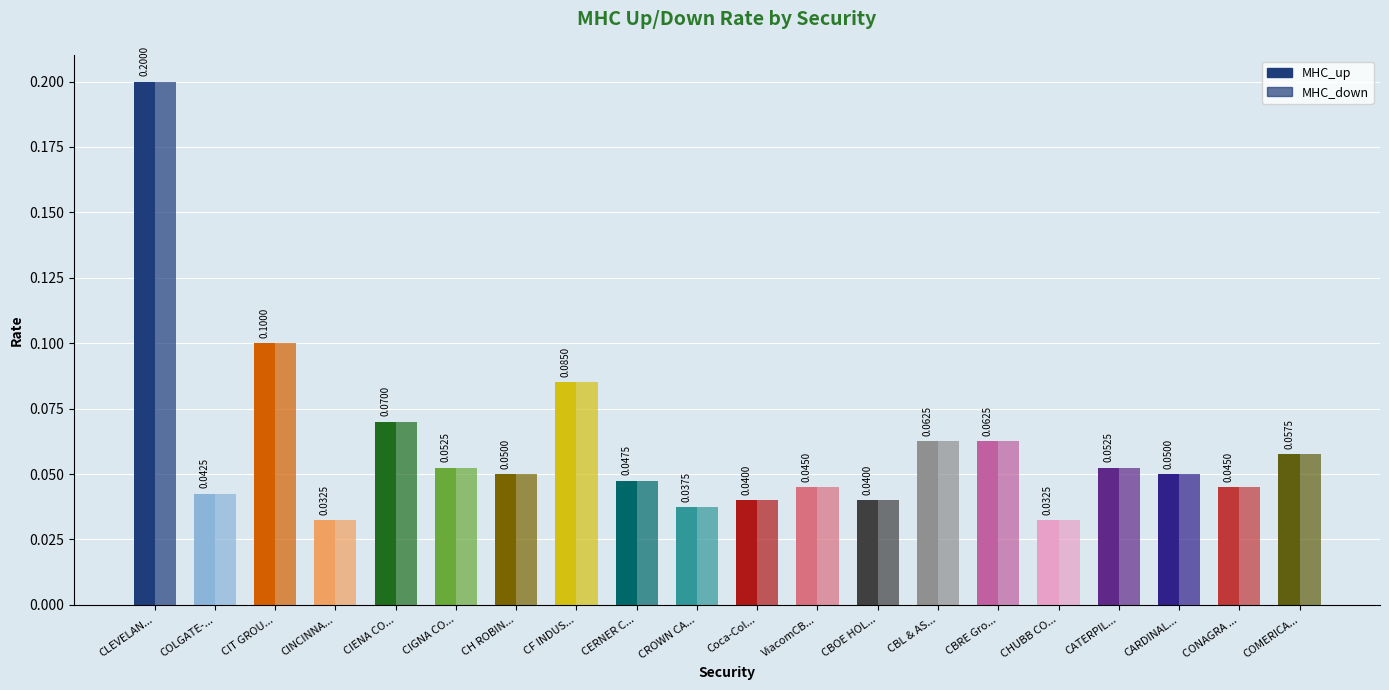

Reading right to left, extract all data points from this chart.

MHC_up: COMERICA...=0.1	CONAGRA ...=0.0	CARDINAL...=0.1	CATERPIL...=0.1	CHUBB CO...=0.0	CBRE Gro...=0.1	CBL & AS...=0.1	CBOE HOL...=0.0	ViacomCB...=0.0	Coca-Col...=0.0	CROWN CA...=0.0	CERNER C...=0.0	CF INDUS...=0.1	CH ROBIN...=0.1	CIGNA CO...=0.1	CIENA CO...=0.1	CINCINNA...=0.0	CIT GROU...=0.1	COLGATE-...=0.0	CLEVELAN...=0.2
MHC_down: COMERICA...=0.1	CONAGRA ...=0.0	CARDINAL...=0.1	CATERPIL...=0.1	CHUBB CO...=0.0	CBRE Gro...=0.1	CBL & AS...=0.1	CBOE HOL...=0.0	ViacomCB...=0.0	Coca-Col...=0.0	CROWN CA...=0.0	CERNER C...=0.0	CF INDUS...=0.1	CH ROBIN...=0.1	CIGNA CO...=0.1	CIENA CO...=0.1	CINCINNA...=0.0	CIT GROU...=0.1	COLGATE-...=0.0	CLEVELAN...=0.2